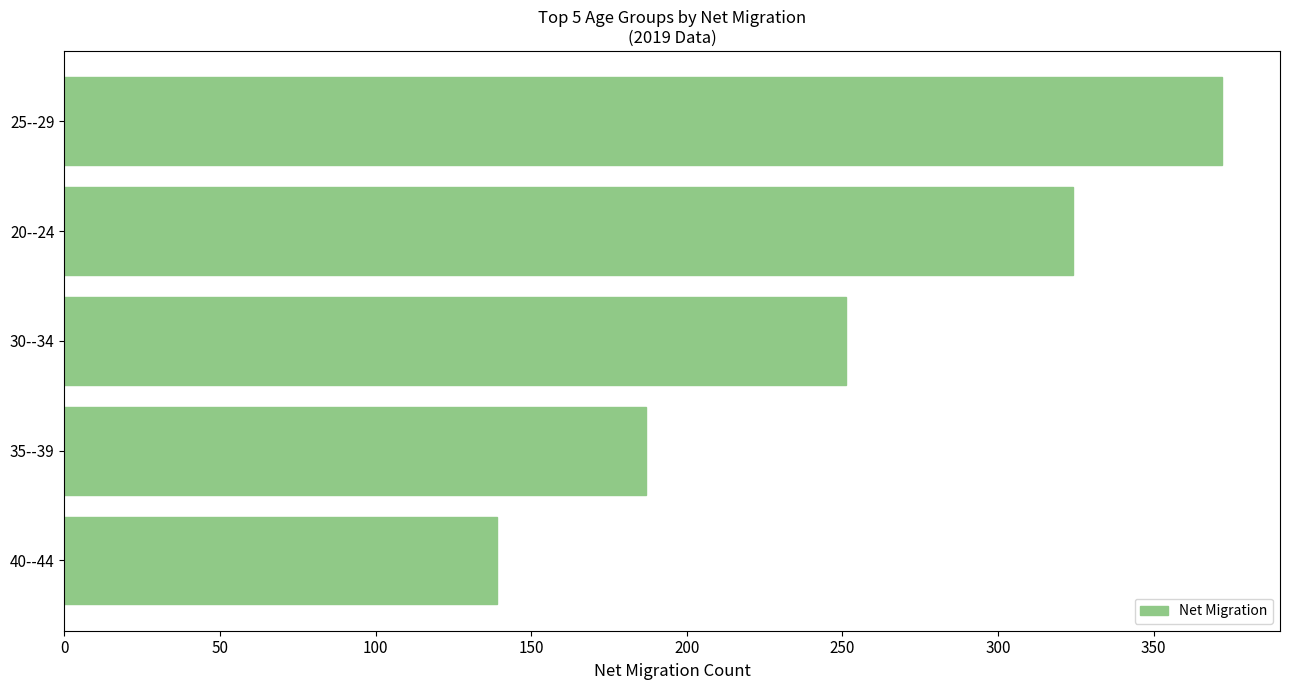

What is the minimum value shown in the chart?

139